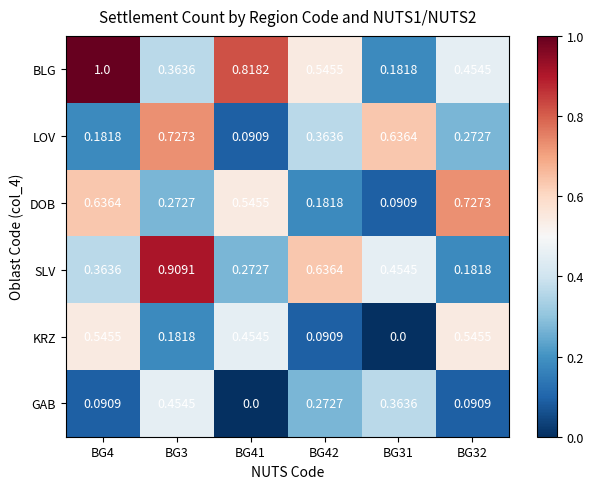

At BG41, list the series in order from largest to smallest.

BLG, DOB, KRZ, SLV, LOV, GAB